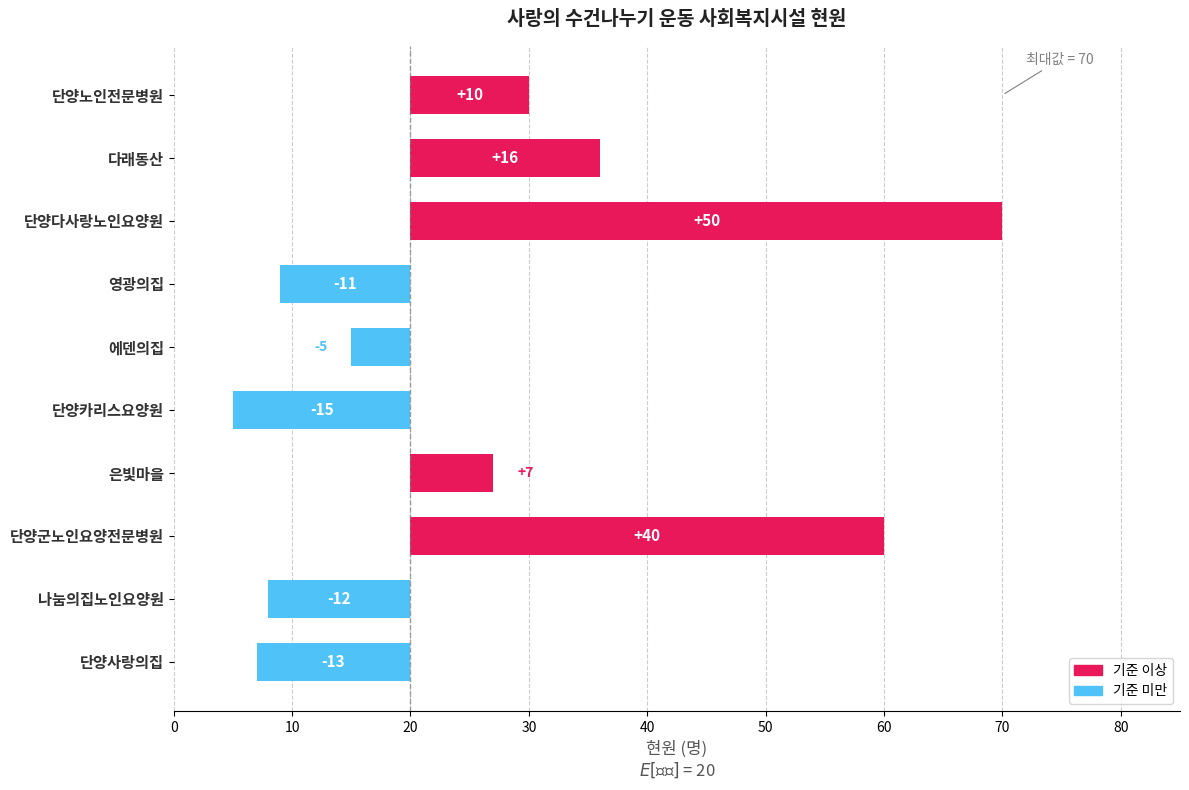

Reading right to left, extract all data points from this chart.

10	16	50	-11	-5	-15	7	40	-12	-13